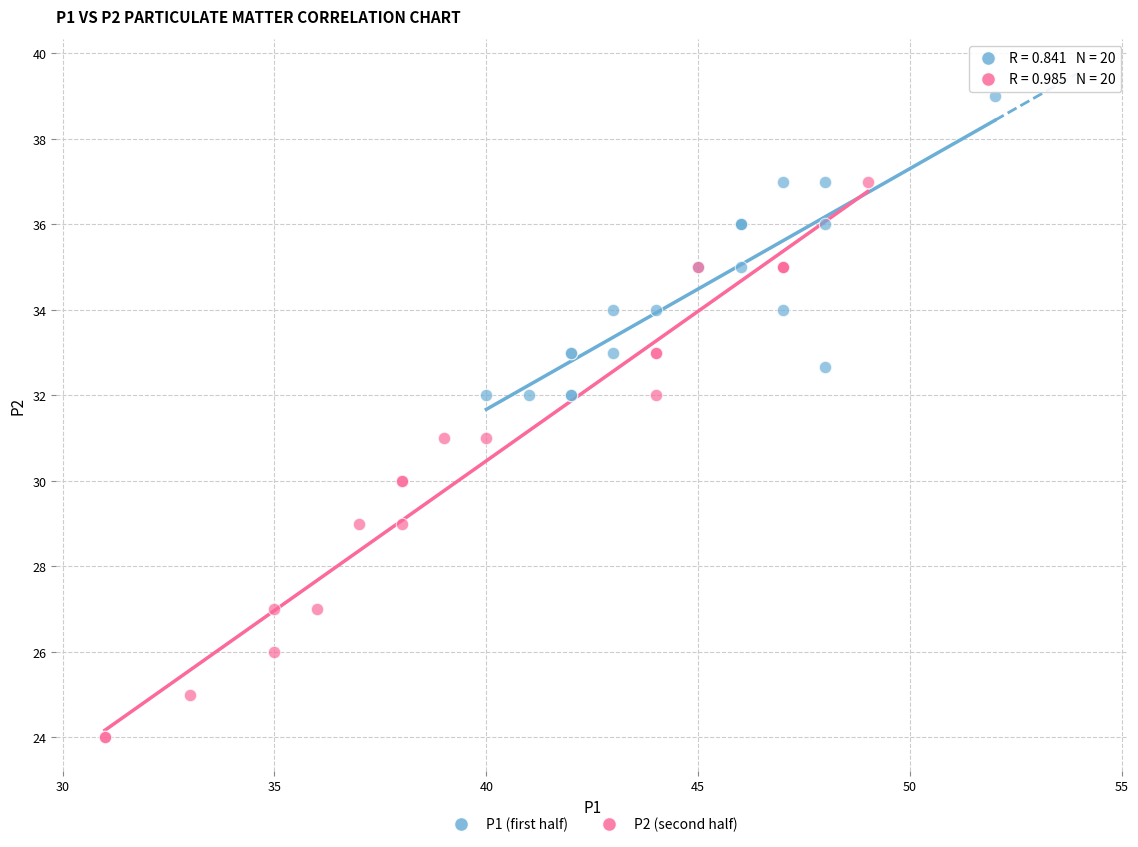

Which series has the largest Y range (max minus min)?

P2 (second half)